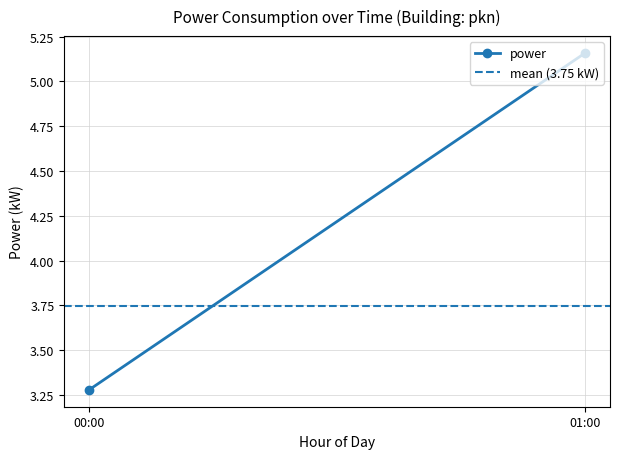

What is the average value of the power series?

4.2